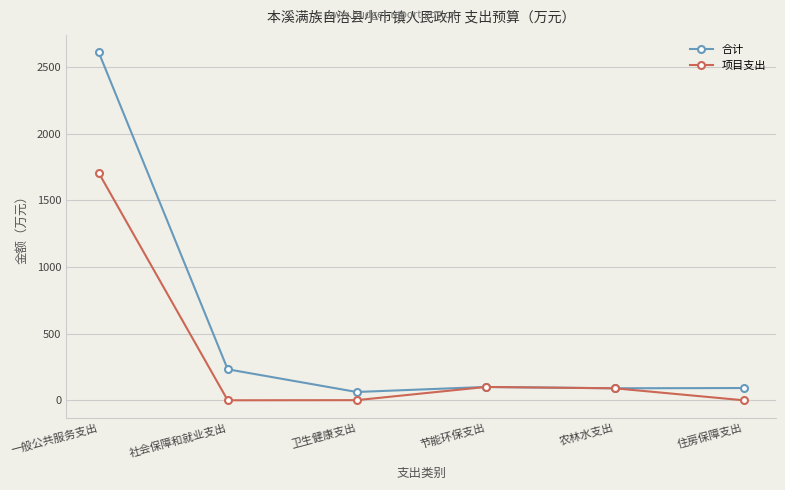

The 合计 series shows 2611.3 at 一般公共服务支出. True or false?

True